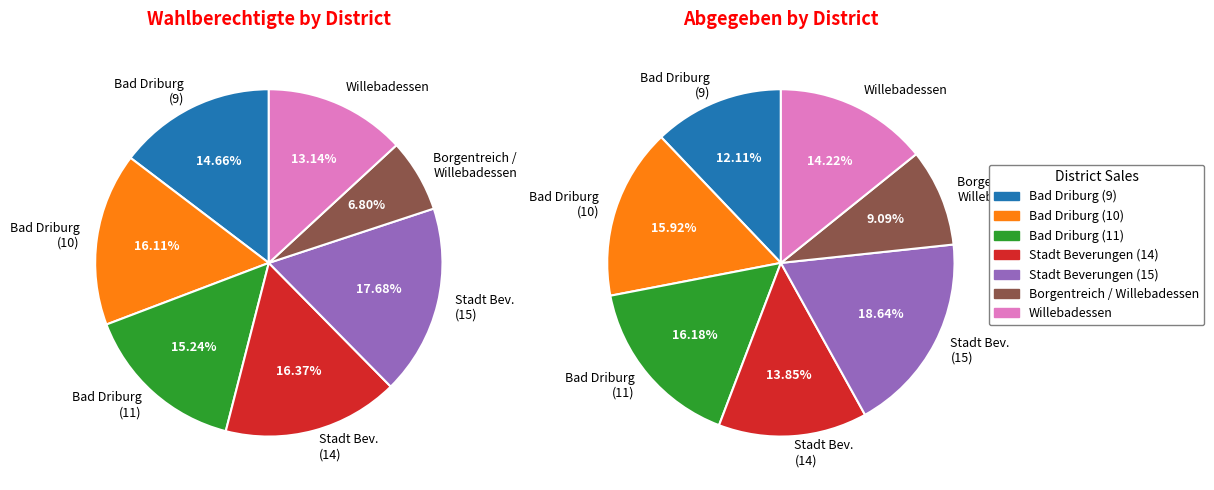

How many segments does this pie chart have?

7